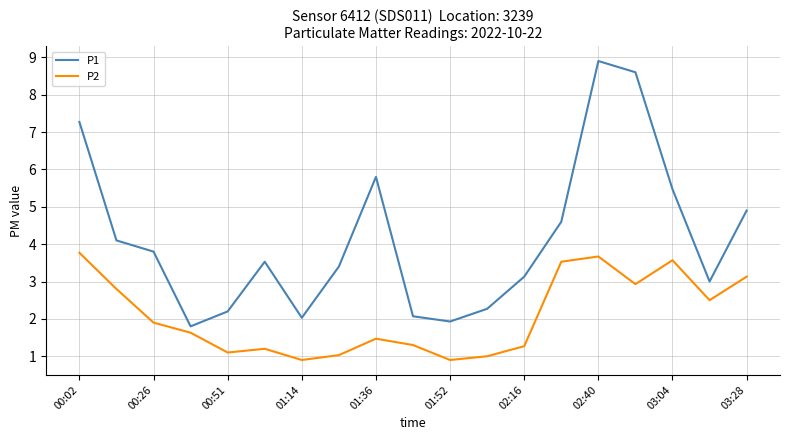

Rank the series by their maximum value, from lowest to highest.

P2, P1